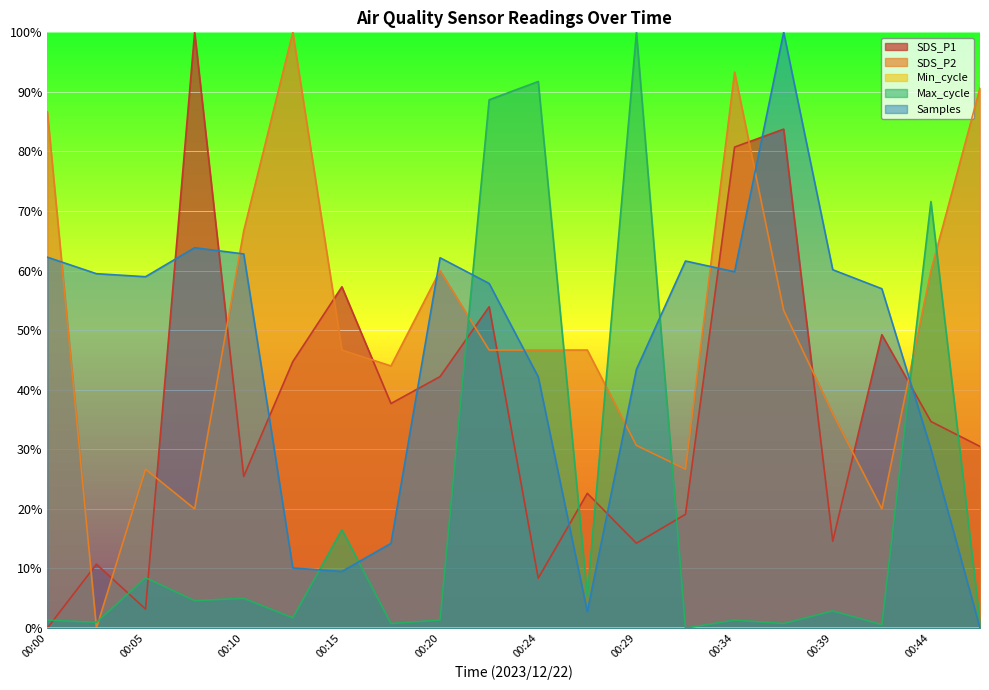

How many values in the Max_cycle series exceed 2?

10